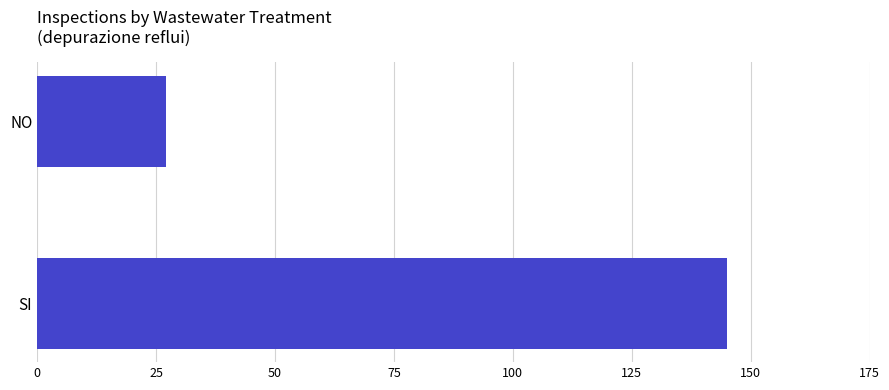

Reading top to bottom, what are all the values shown in this chart?

NO=27	SI=145